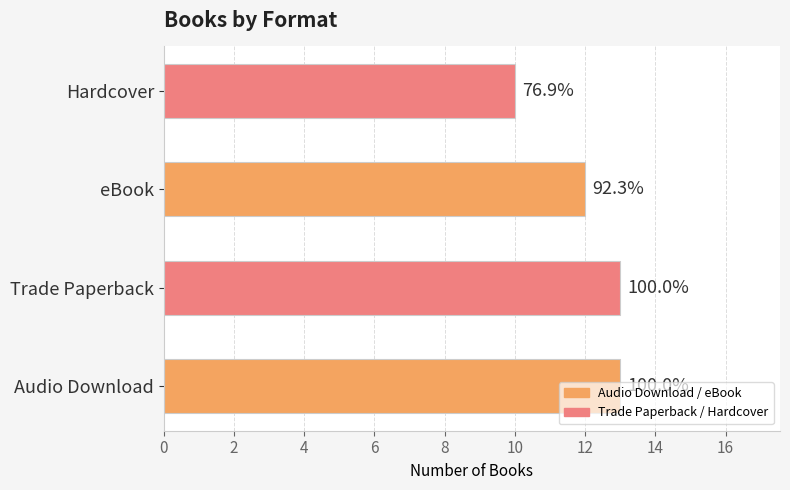

What is the sum of all values?

48